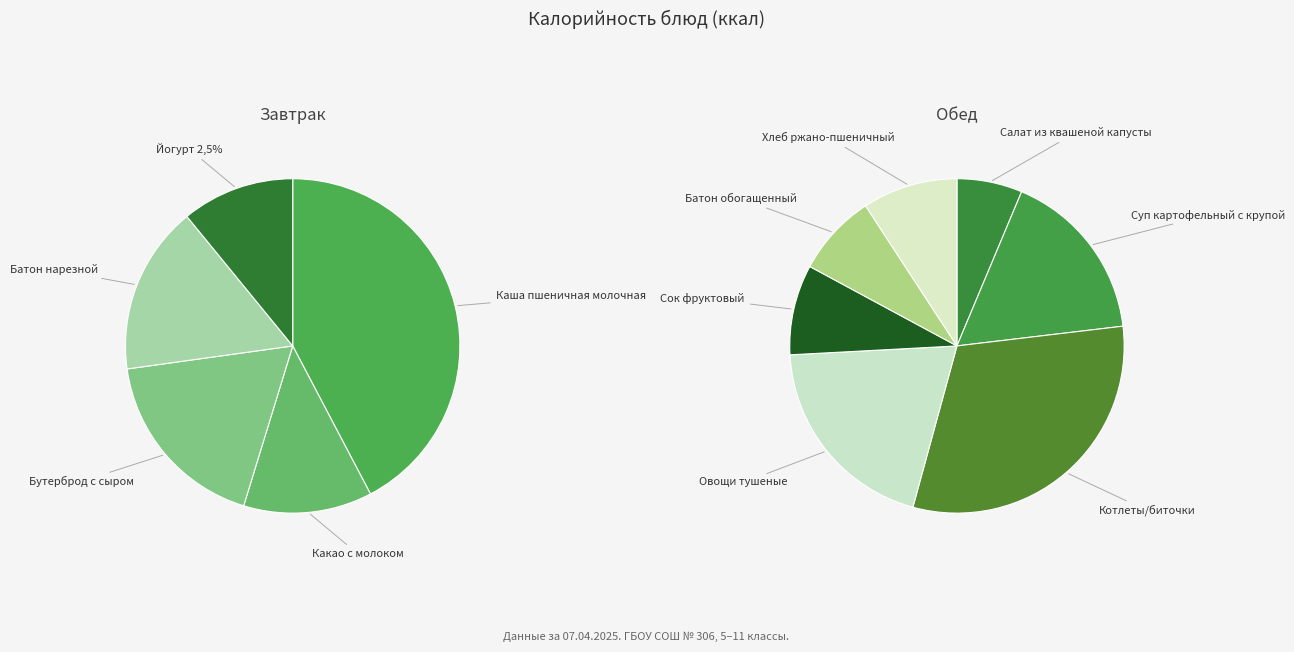

Between Батон нарезной and Котлеты/биточки, which is larger?

Котлеты/биточки